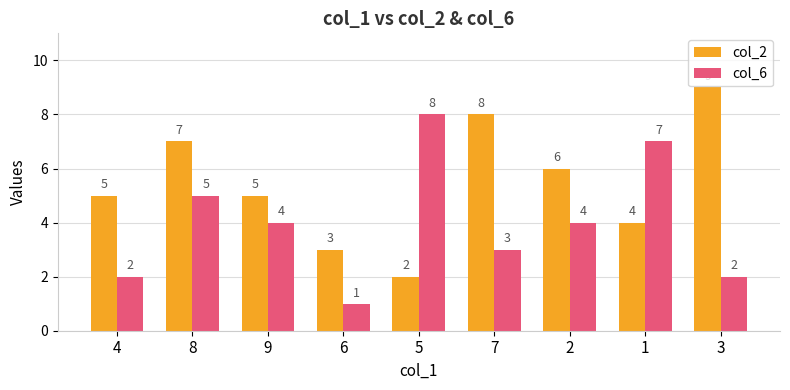

What is the difference between the highest and lowest values at 1?

3